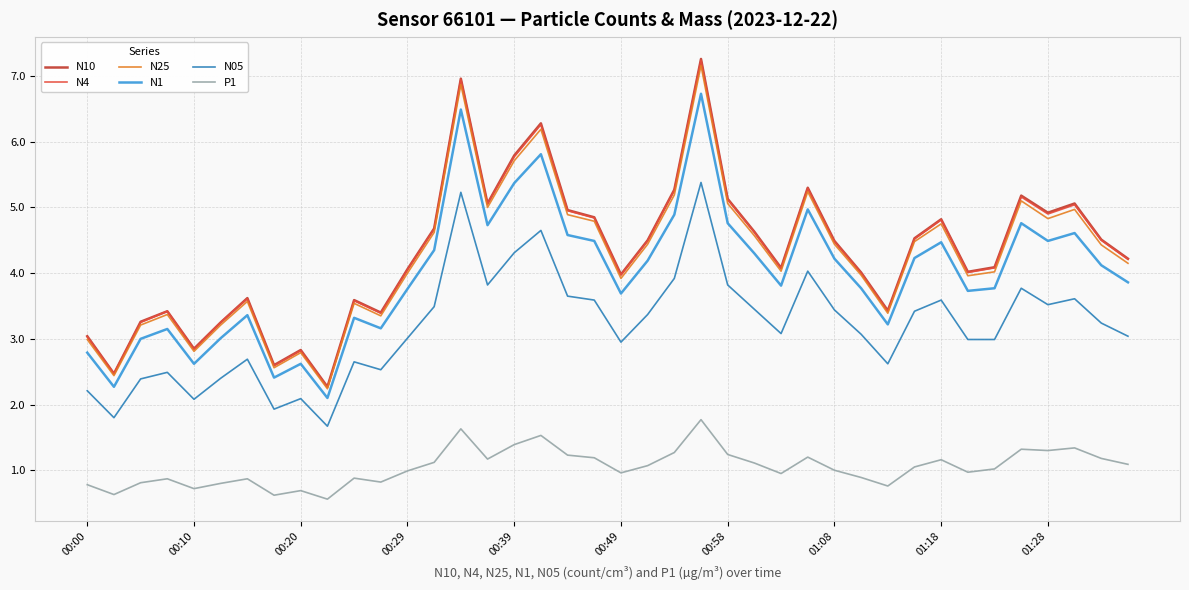

True or false: N05 and N1 cross at least once.

False